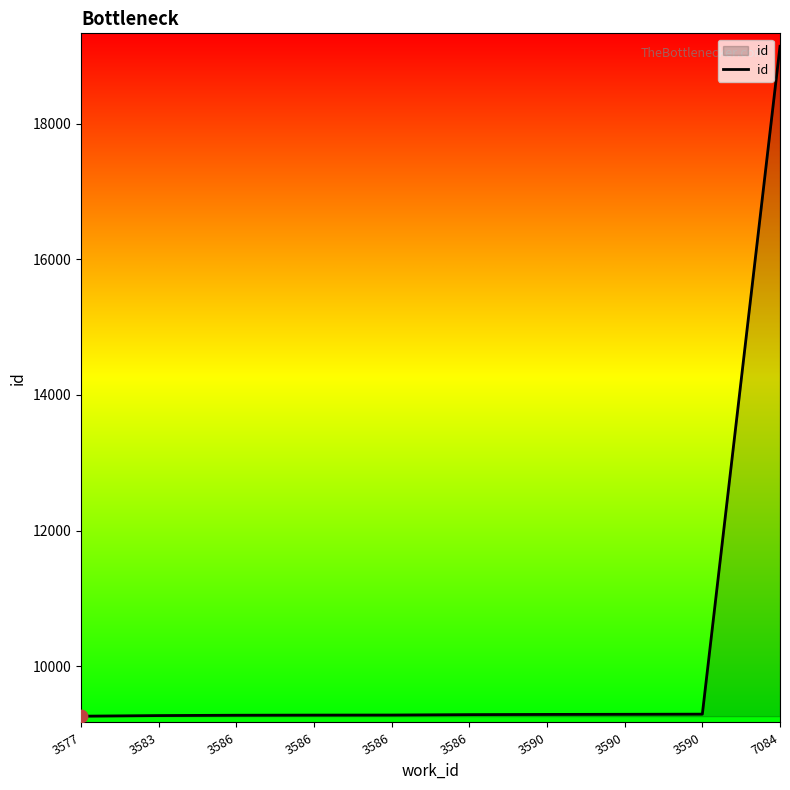

What is the change in value from 3586 to 3586?

+1